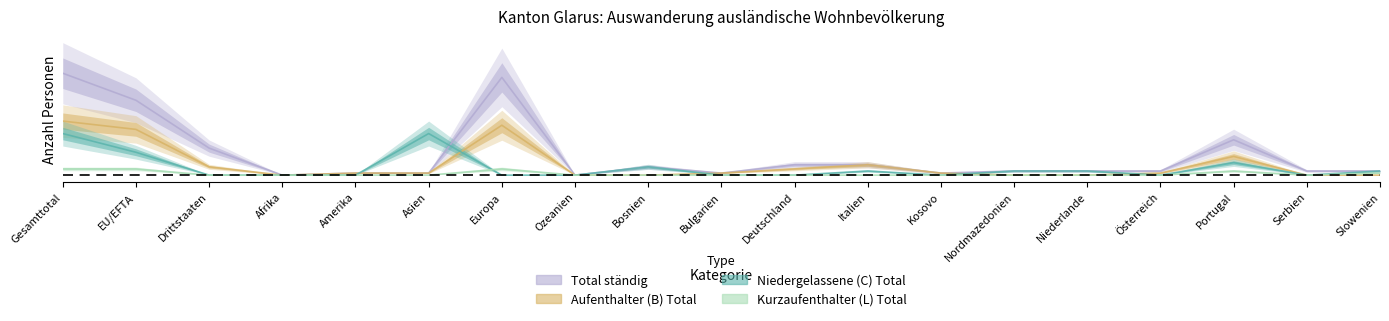

Is the value of Kurzaufenthalter (L) Total at Europa greater than the value of Aufenthalter (B) Total at Ozeanien?

Yes